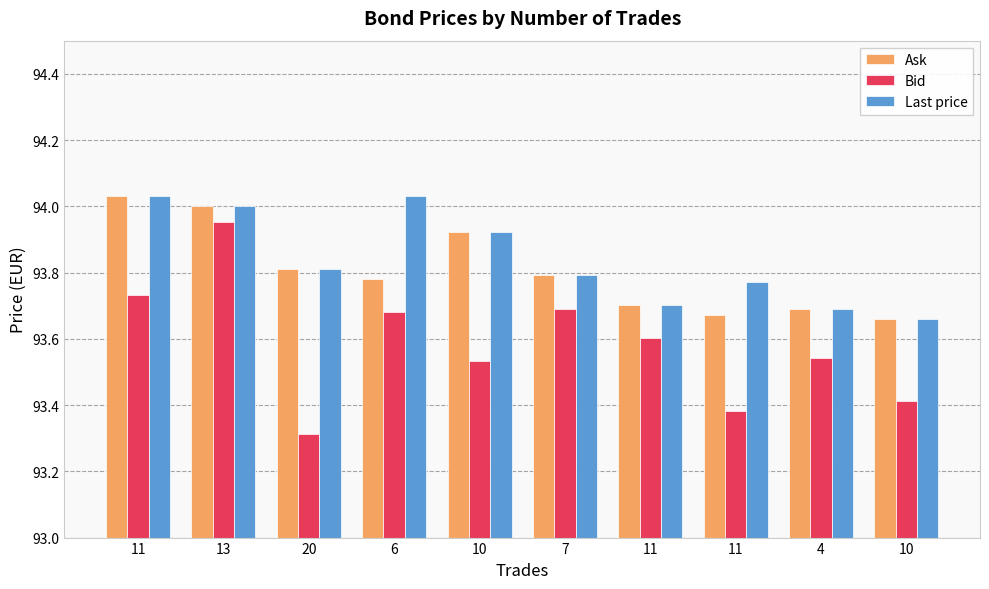

Which label corresponds to the smallest value in the chart?

20